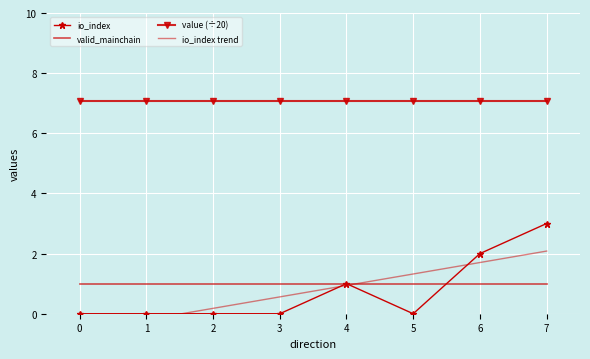

Is this an area chart (filled region under the line)?

No